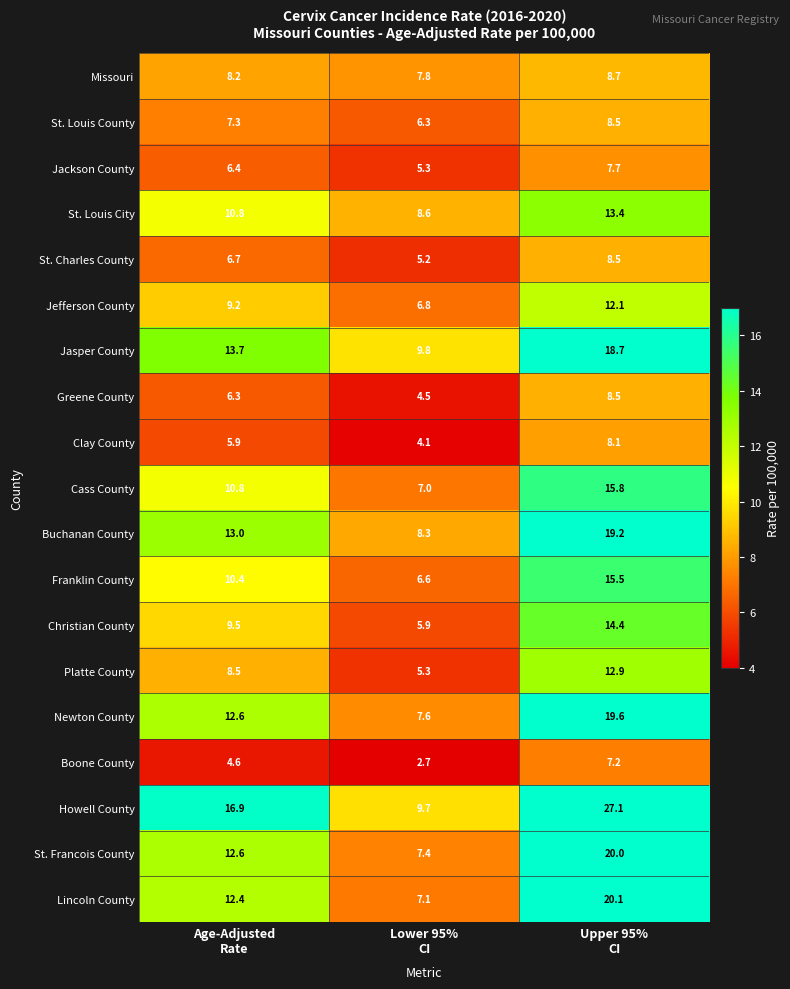

What is the total value across all series at Upper 95%
CI?

266.0